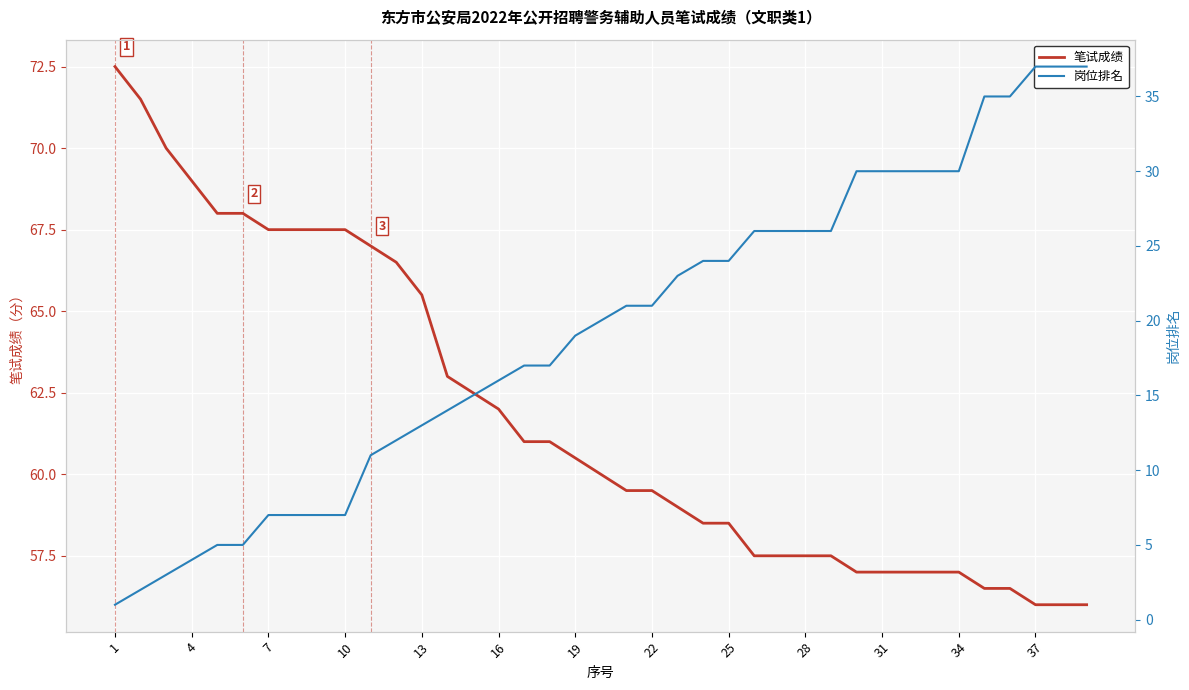

What is the minimum value for 笔试成绩?

56.0